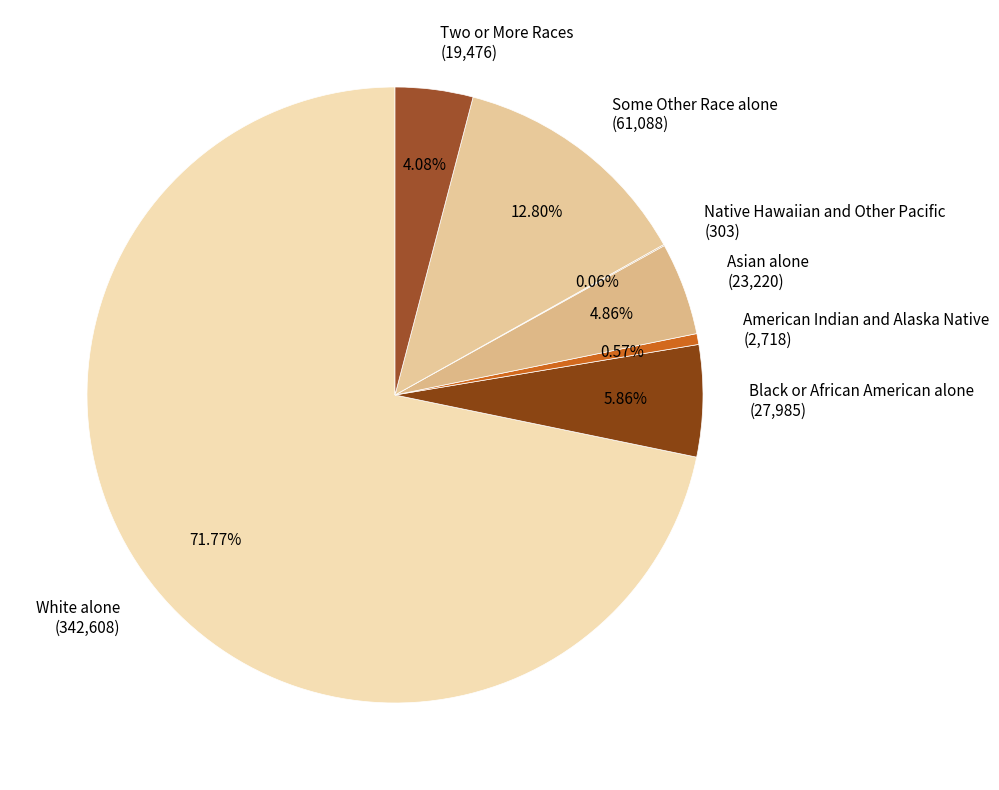

What is the ratio of the value at Black or African American alone to the value at White alone?

0.1